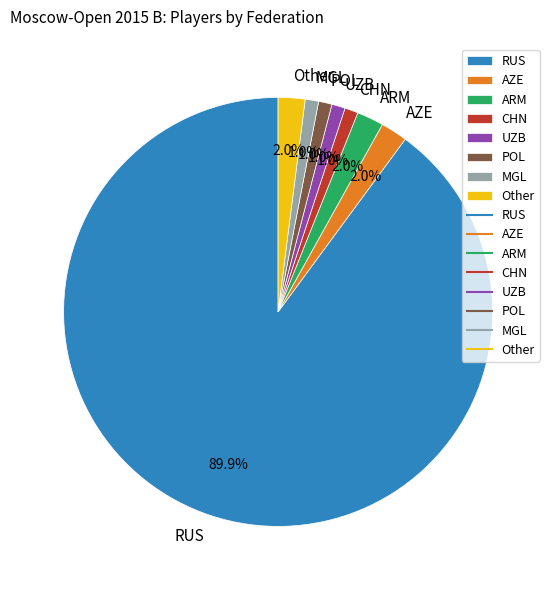

Approximately how many times larger is the value at POL compared to Other?

0.5